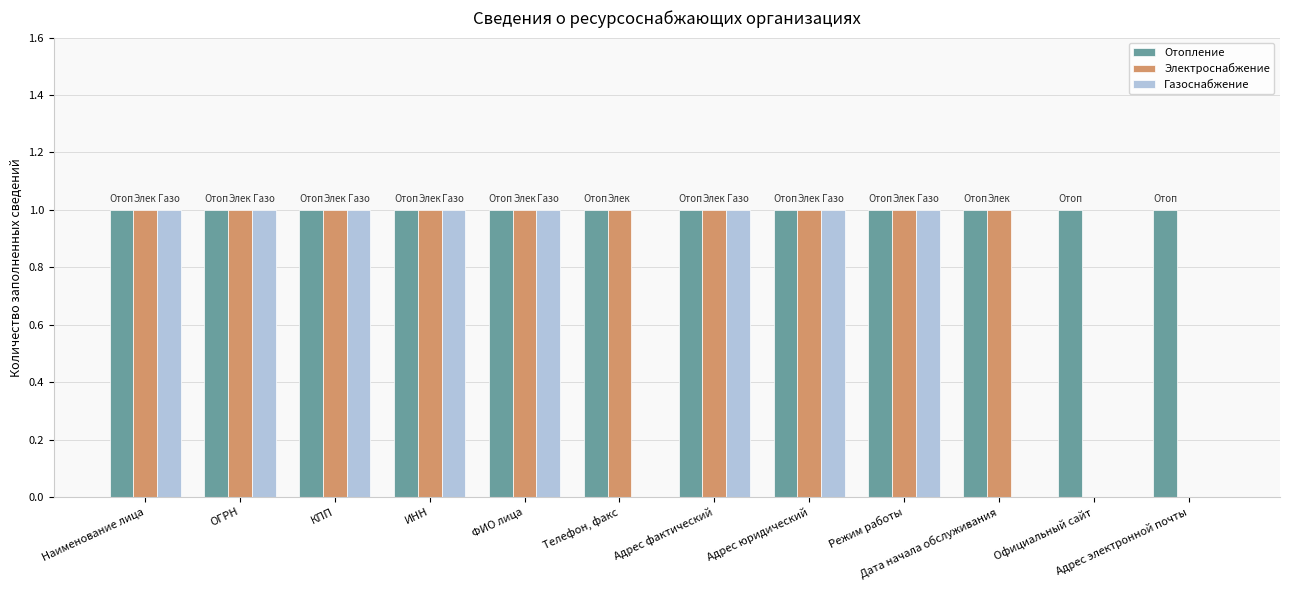

Is it true that Газоснабжение equals 2 at ИНН?

False